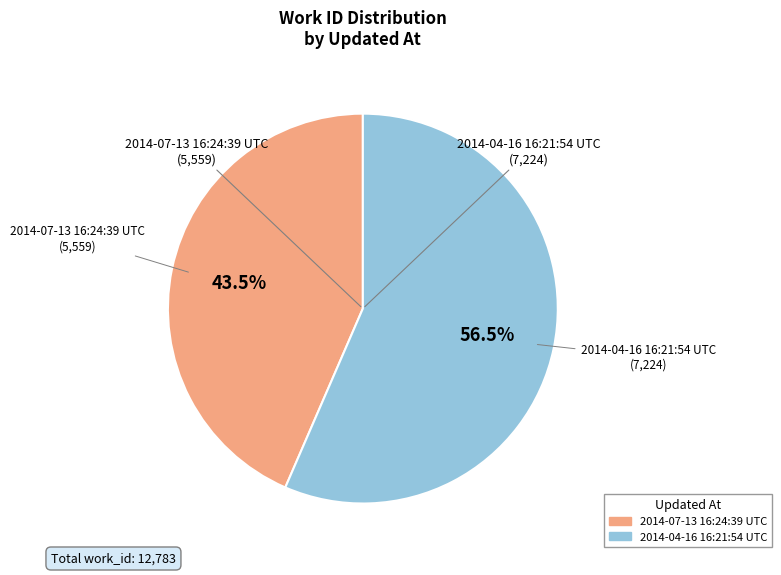

Which slice is the largest?

2014-04-16 16:21:54 UTC